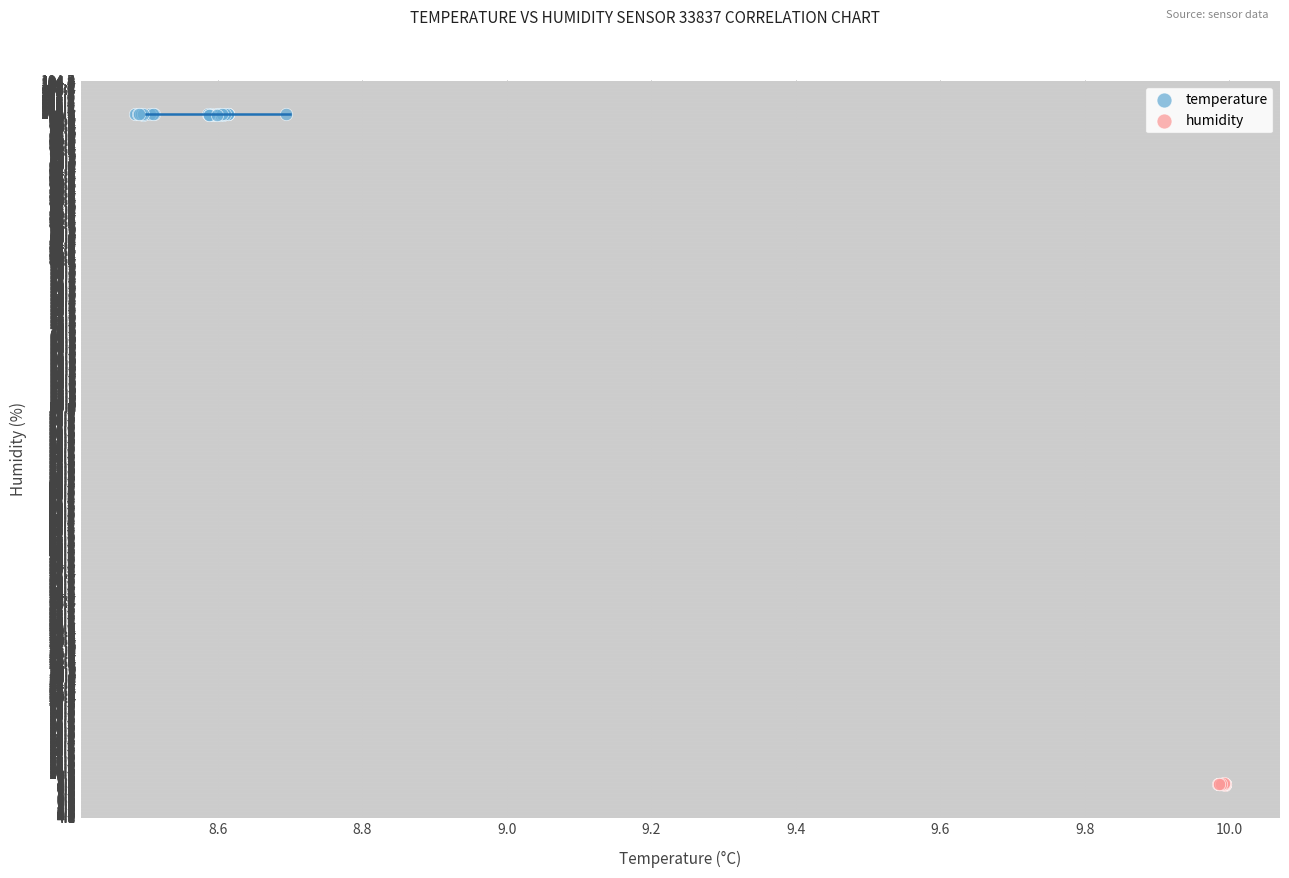

Which series reaches the minimum Y coordinate?

humidity